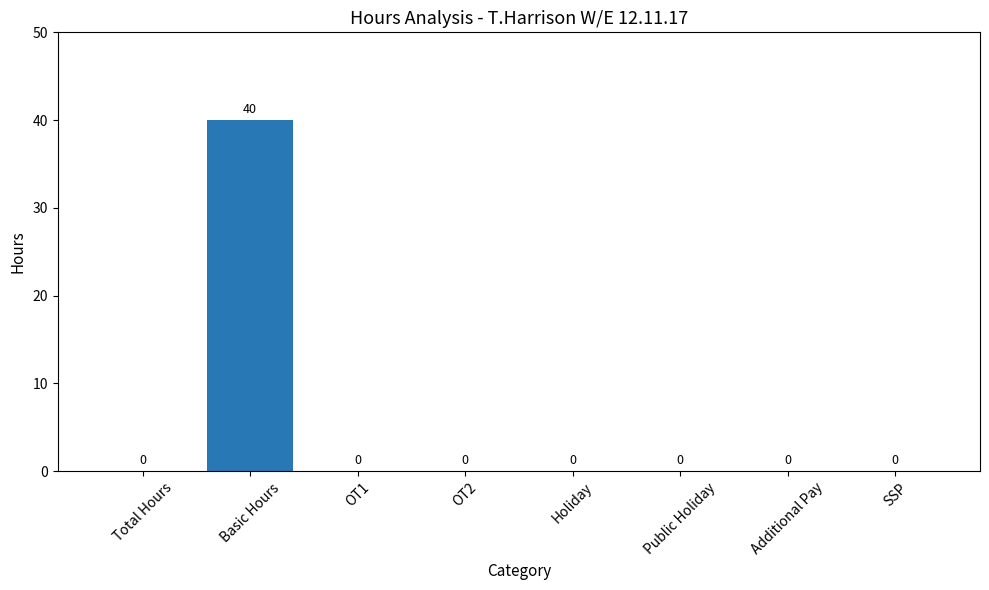

Which category has the highest value across all series?

Basic Hours